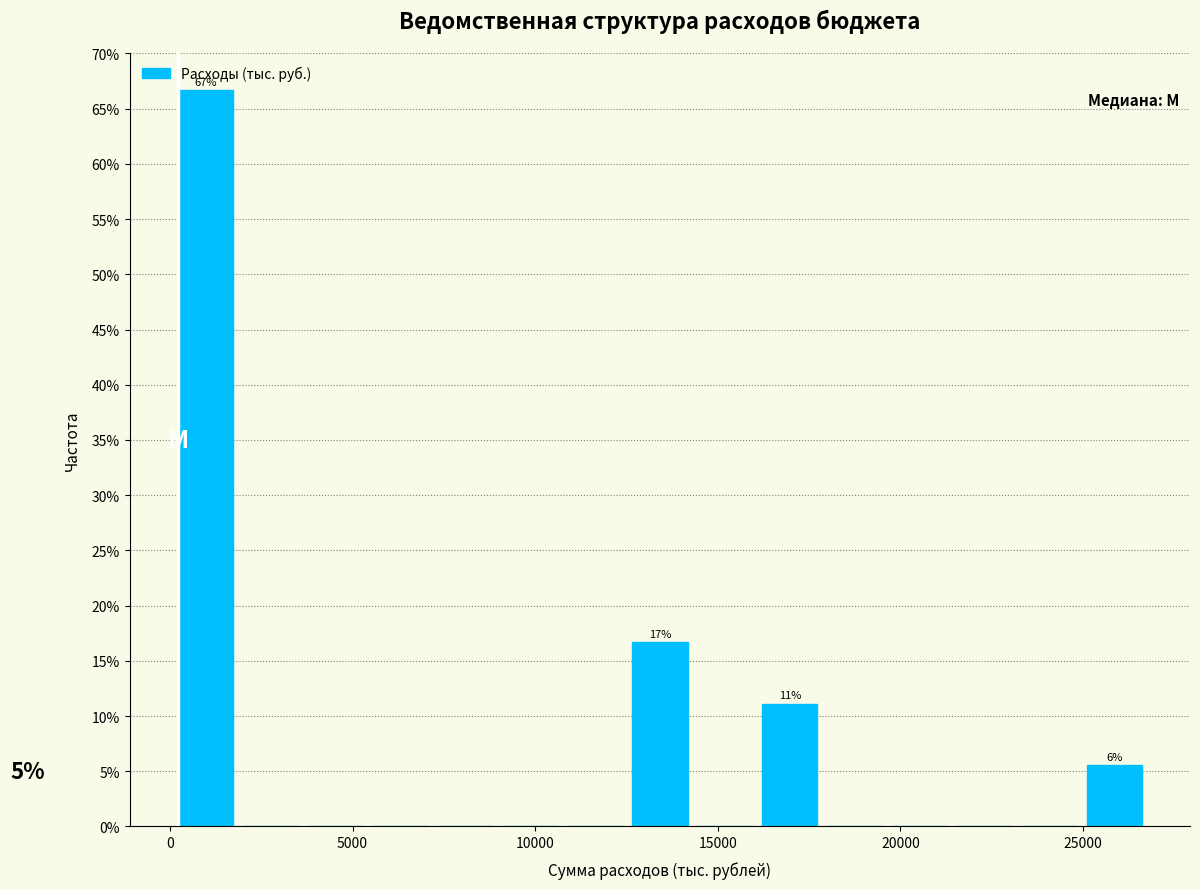

Read against the x-axis, roughly where is the centre of the tallest bar?

1000